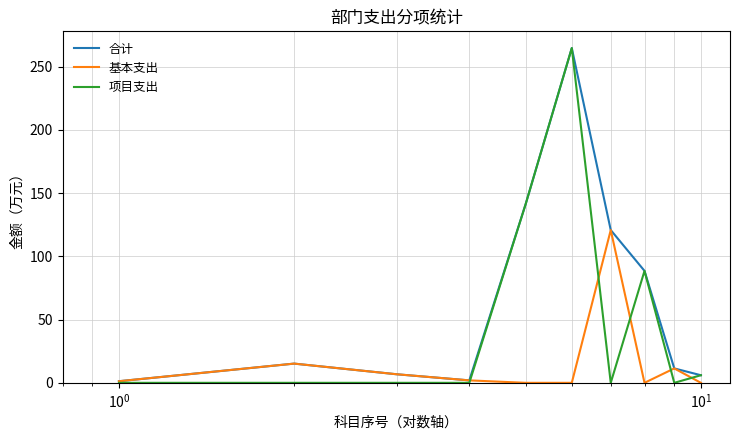

List the series in order of their overall mean, highest first.

合计, 项目支出, 基本支出